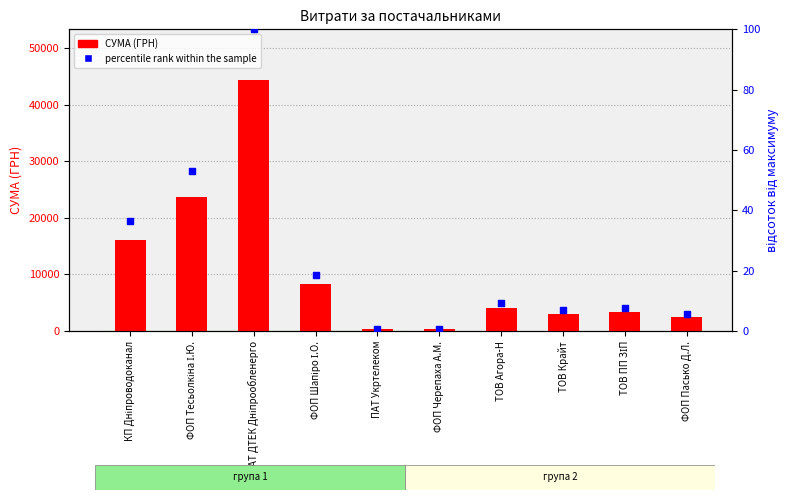

At which category is the sum across all series the highest?

ПАТ ДТЕК Дніпрообленерго